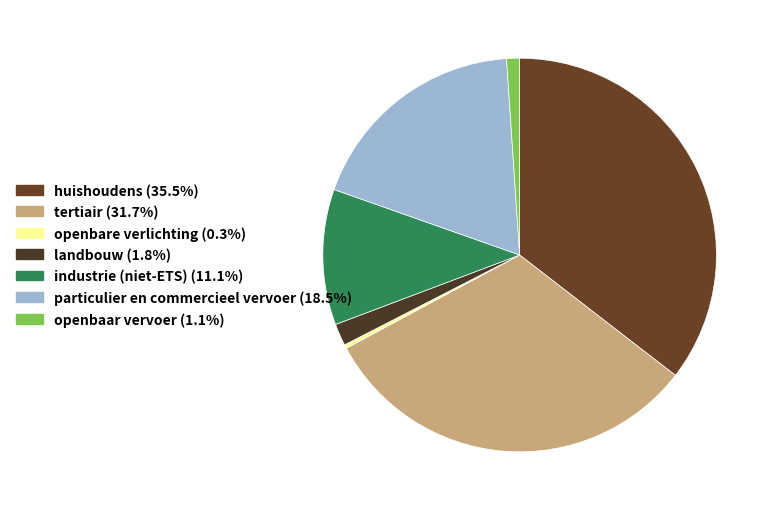

Which category has the smallest portion of the pie?

openbare verlichting